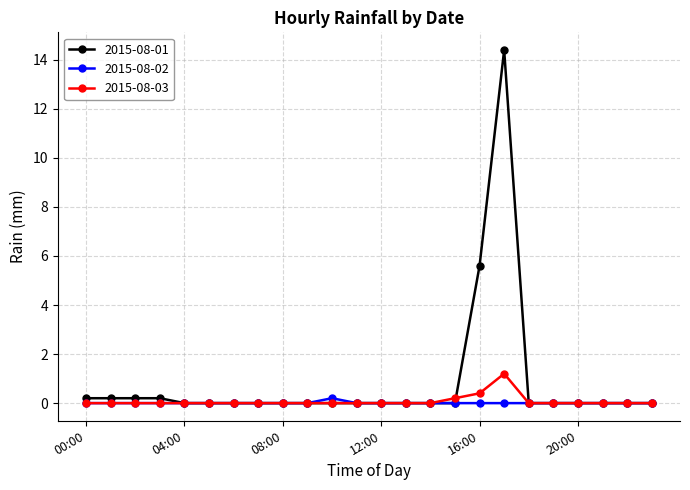

Which series has the widest spread of values?

2015-08-01